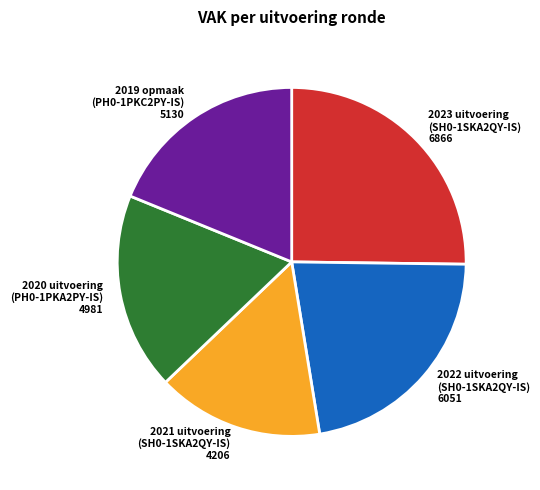

Rank the categories by value from lowest to highest.

2021 uitvoering (SH0-1SKA2QY-IS) 4206, 2020 uitvoering (PH0-1PKA2PY-IS) 4981, 2019 opmaak (PH0-1PKC2PY-IS) 5130, 2022 uitvoering (SH0-1SKA2QY-IS) 6051, 2023 uitvoering (SH0-1SKA2QY-IS) 6866